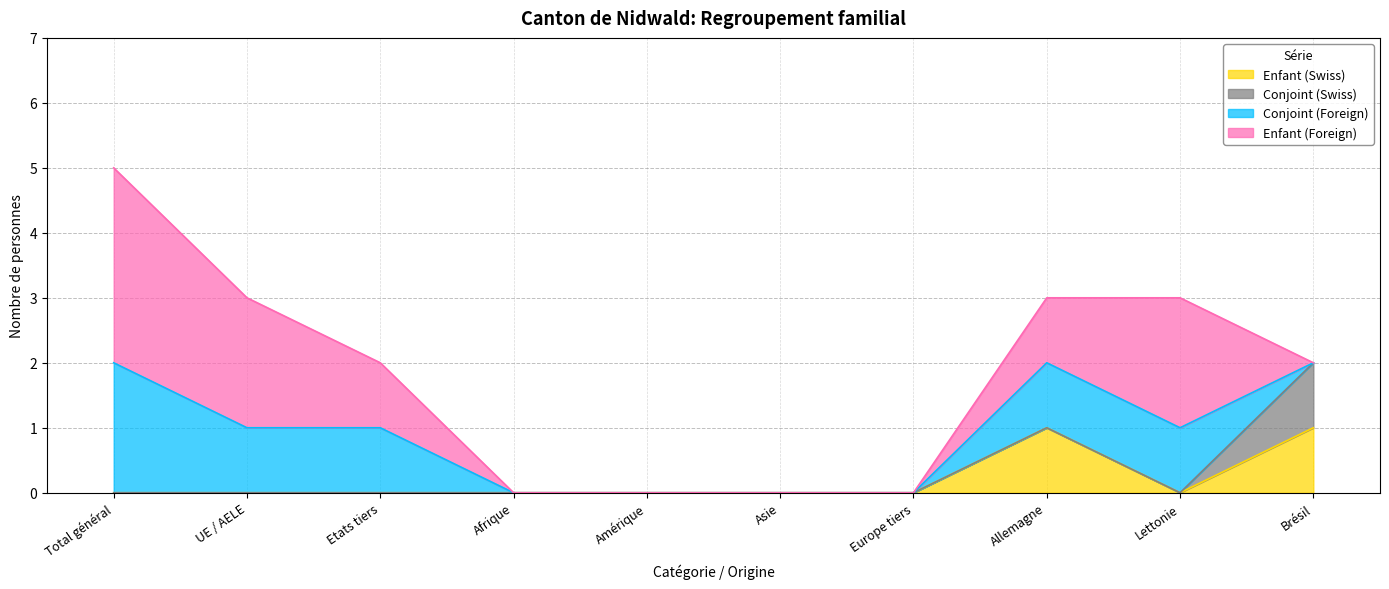

The value of Enfant (Swiss) at Amérique is 0. True or false?

True